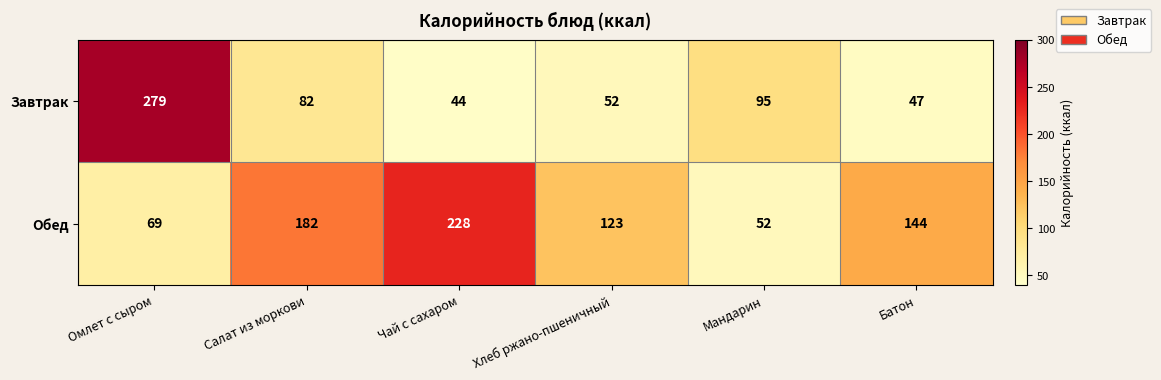

How many series are shown in this chart?

2